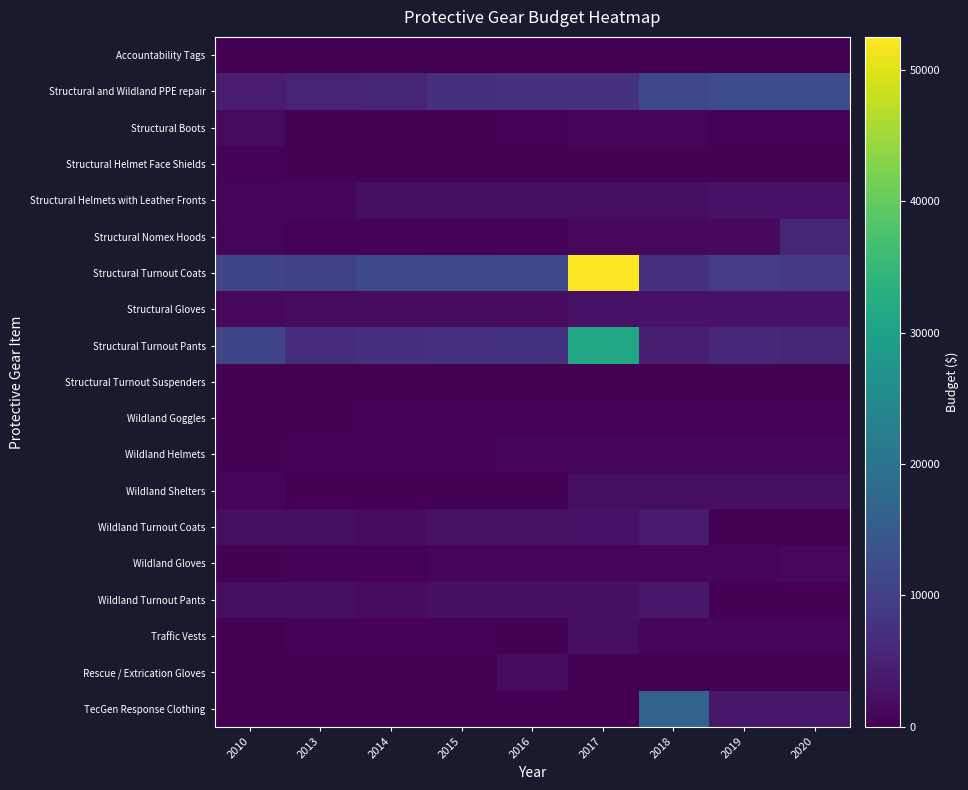

What is the difference between the highest and lowest values at 2017?

52500.0